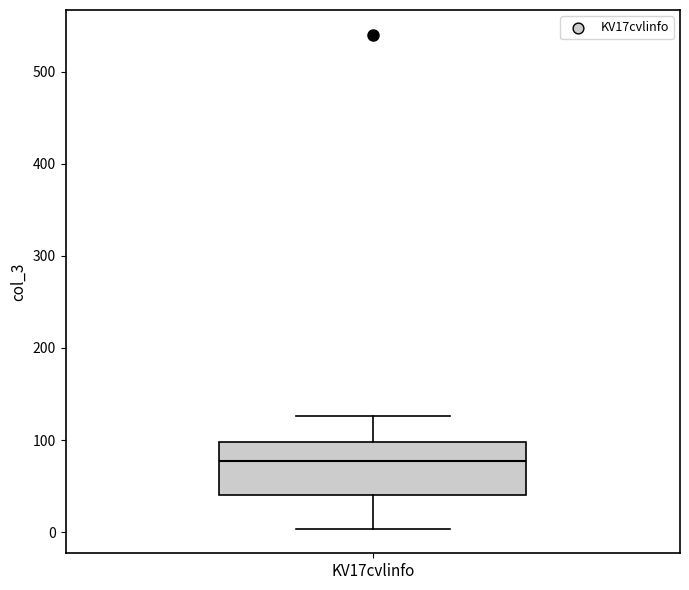

Read this box plot against the y-axis: the position of the median line, the range covered by the box, and the ends of both whiskers. The values are not printed on the chart, so give them approximately, as read against the axis.

median 80, box 40 to 100, whiskers 0 to 130